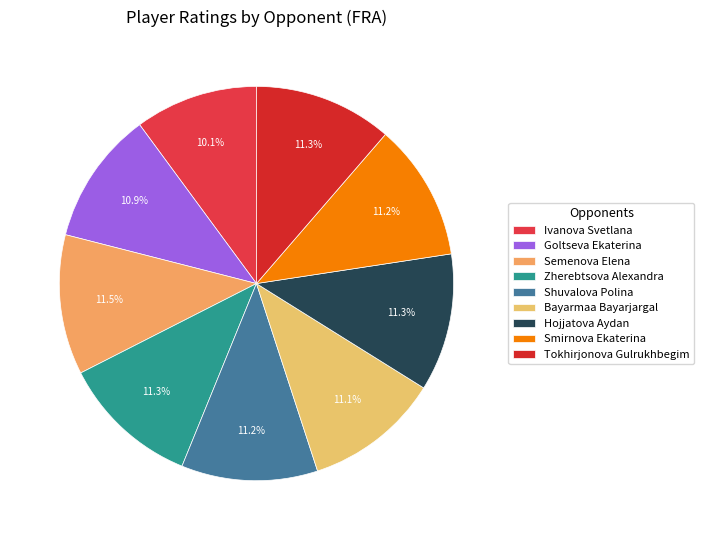

What is the largest slice in the pie chart?

Semenova Elena